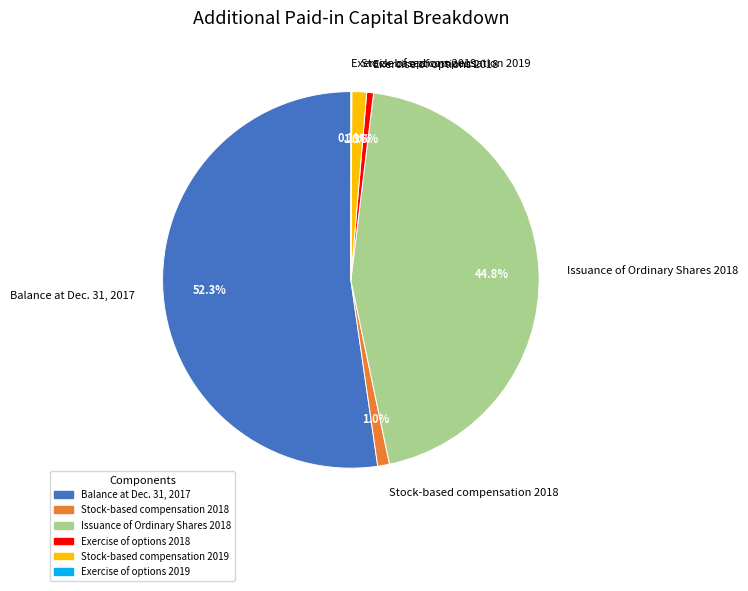

What percentage is the Stock-based compensation 2019 slice, to the nearest percent?

1%